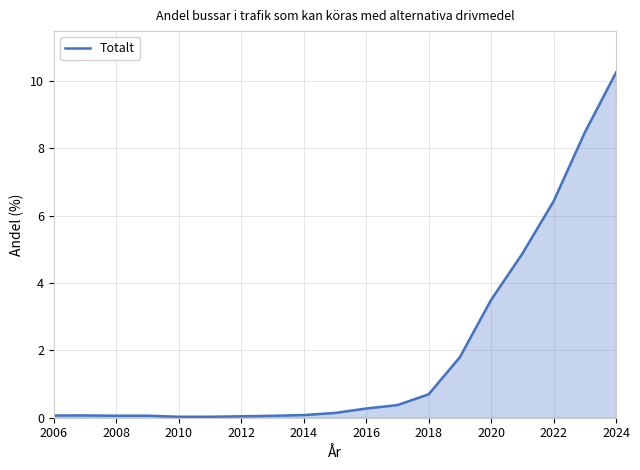

What is the difference between the maximum and minimum values?

10.2